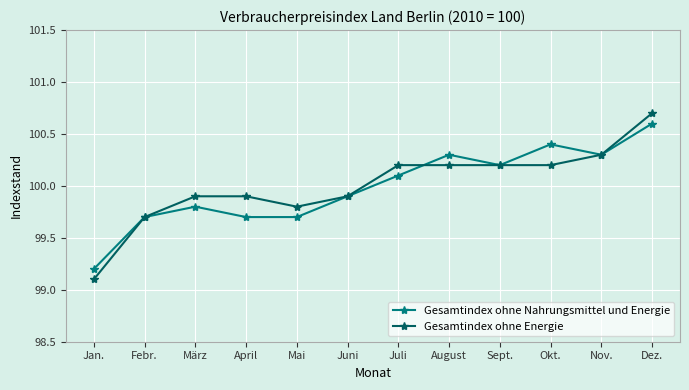

Reading left to right, transcribe all the data shown in this chart.

Gesamtindex ohne Nahrungsmittel und Energie: 99.2	99.7	99.8	99.7	99.7	99.9	100.1	100.3	100.2	100.4	100.3	100.6
Gesamtindex ohne Energie: 99.1	99.7	99.9	99.9	99.8	99.9	100.2	100.2	100.2	100.2	100.3	100.7